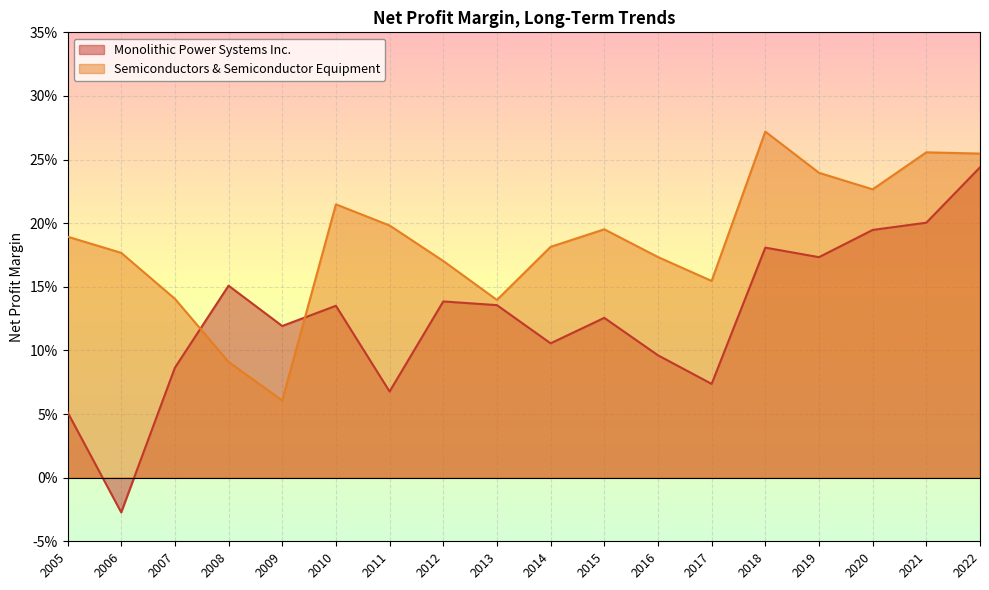

What are all the series names shown in the legend?

Monolithic Power Systems Inc., Semiconductors & Semiconductor Equipment